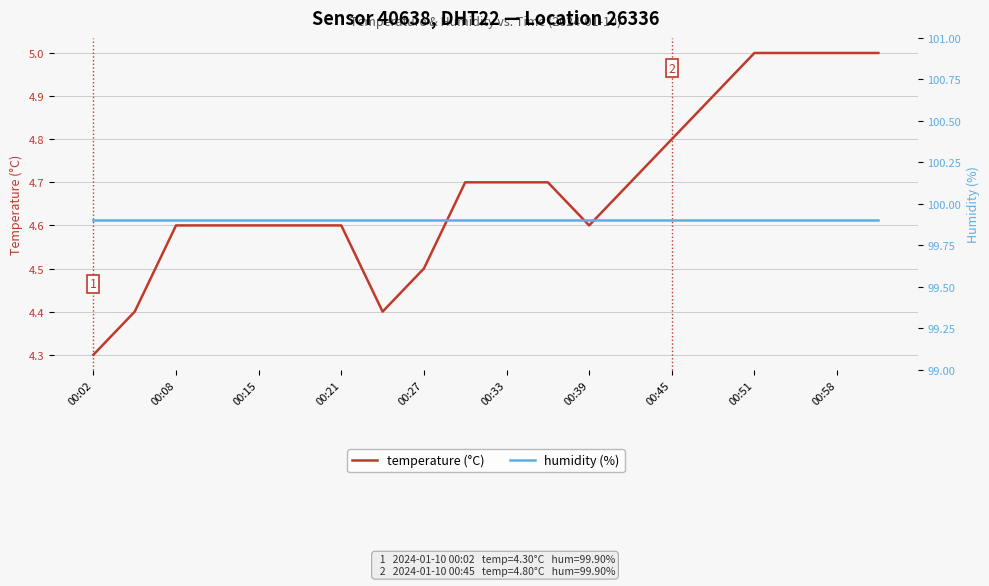

What are all the series names shown in the legend?

temperature (°C), humidity (%)